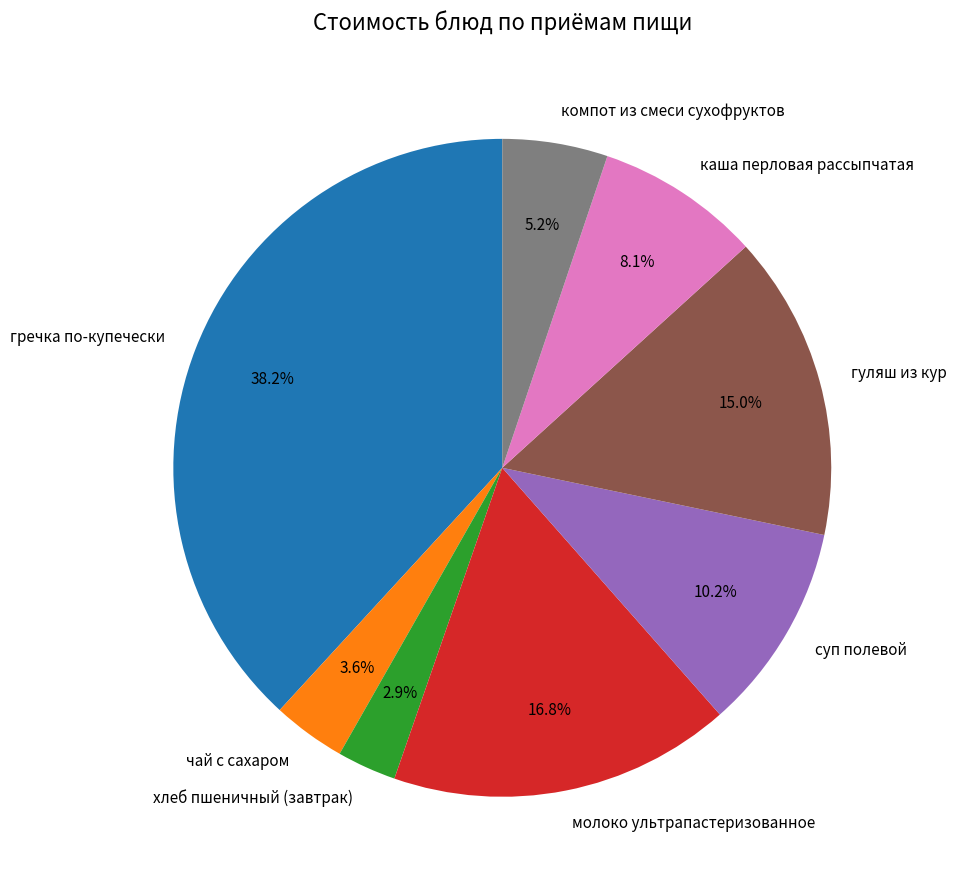

Rank the categories by value from highest to lowest.

гречка по-купечески, молоко ультрапастеризованное, гуляш из кур, суп полевой, каша перловая рассыпчатая, компот из смеси сухофруктов, чай с сахаром, хлеб пшеничный (завтрак)